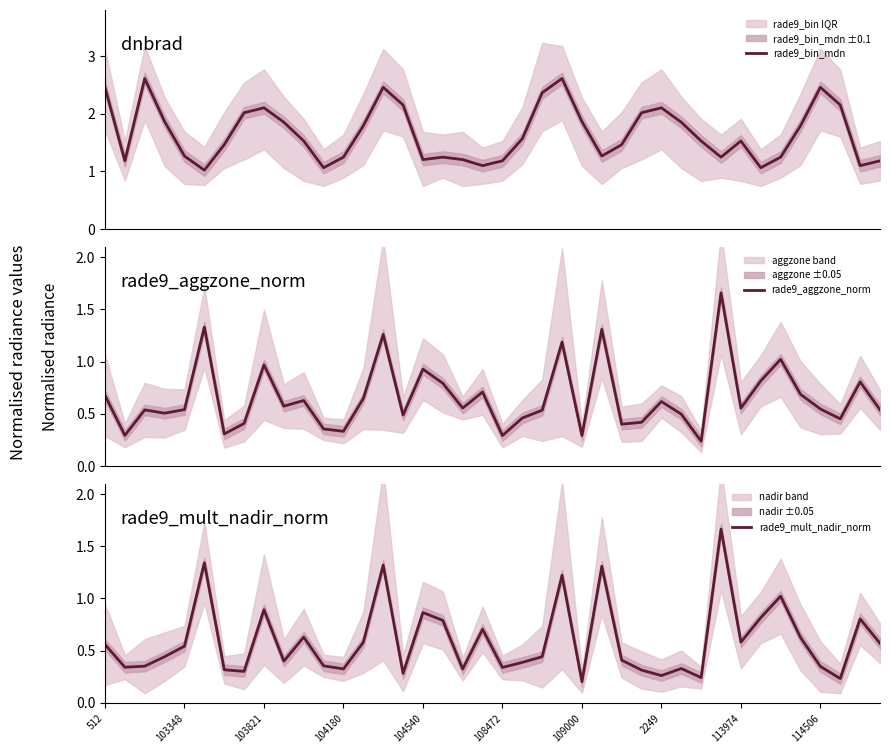

At which category is the sum across all series the highest?

14